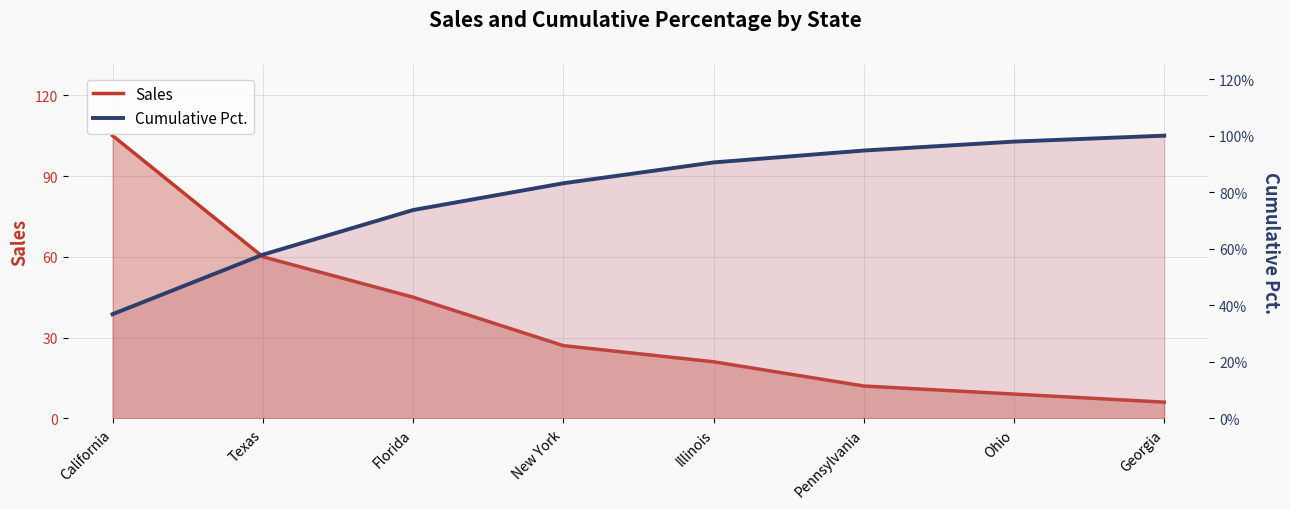

What is the change in value from California to Pennsylvania?

+0.6